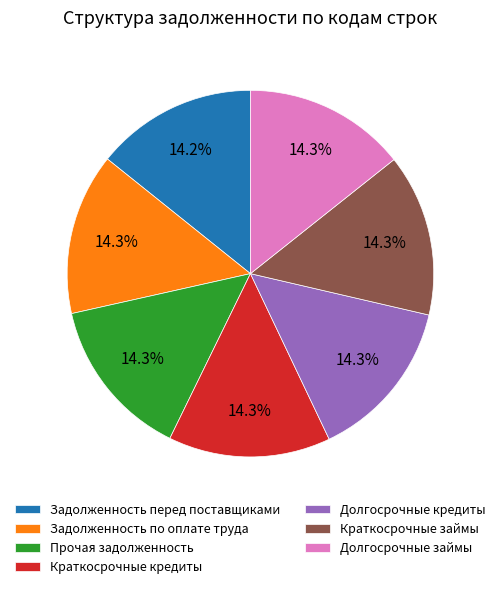

To the nearest percent, what percentage of the pie is Краткосрочные кредиты?

14%